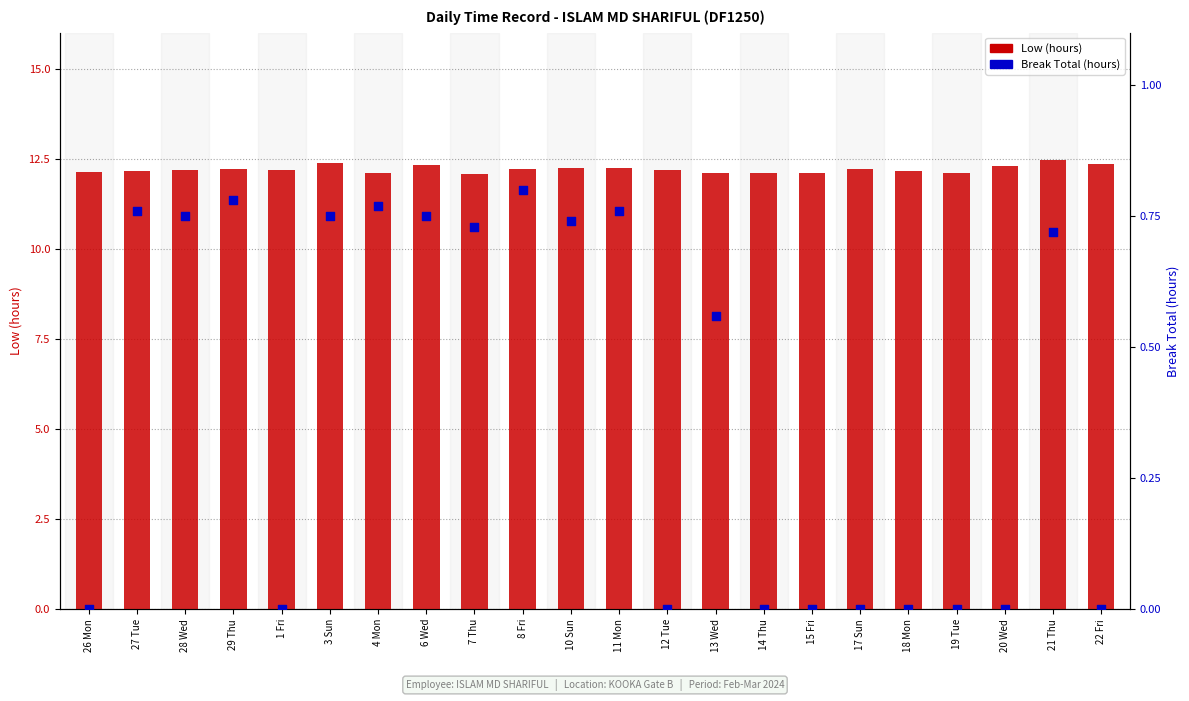

Which series reaches the minimum Y coordinate?

Break Total (hours)